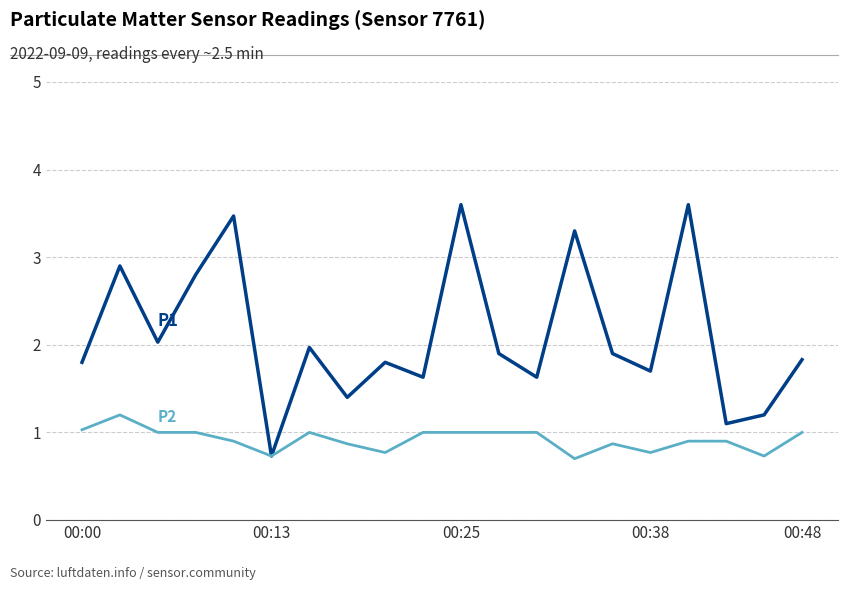

What is the maximum value shown in the chart?

3.6